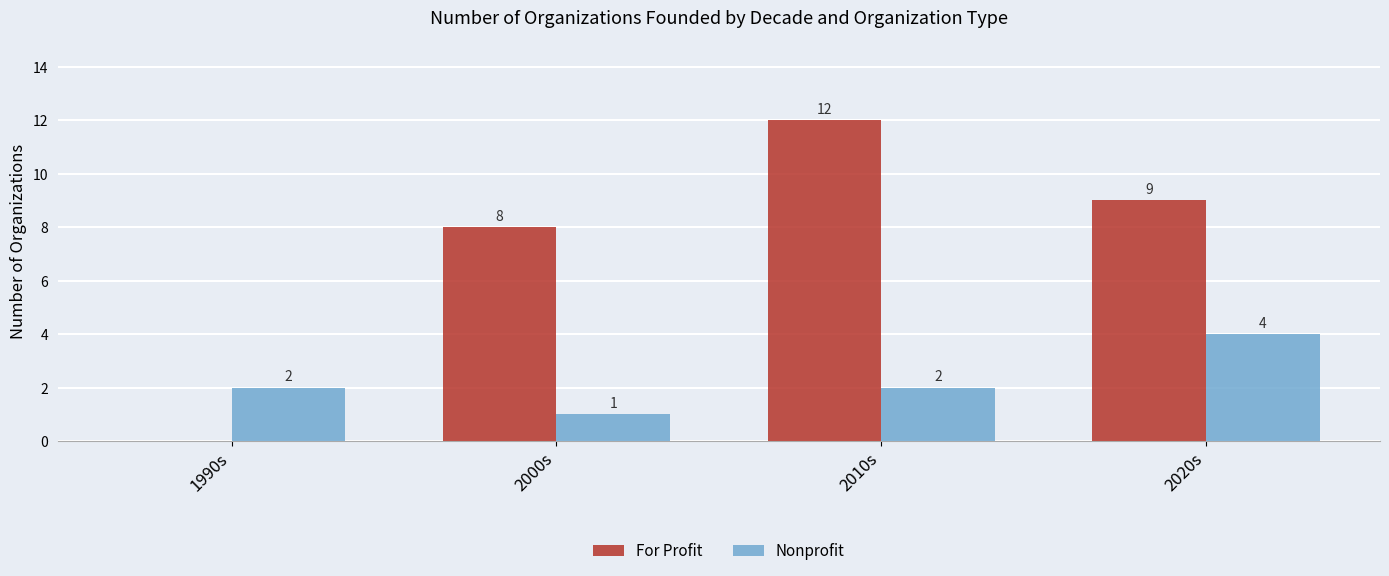

Is it true that For Profit equals 8 at 2000s?

True